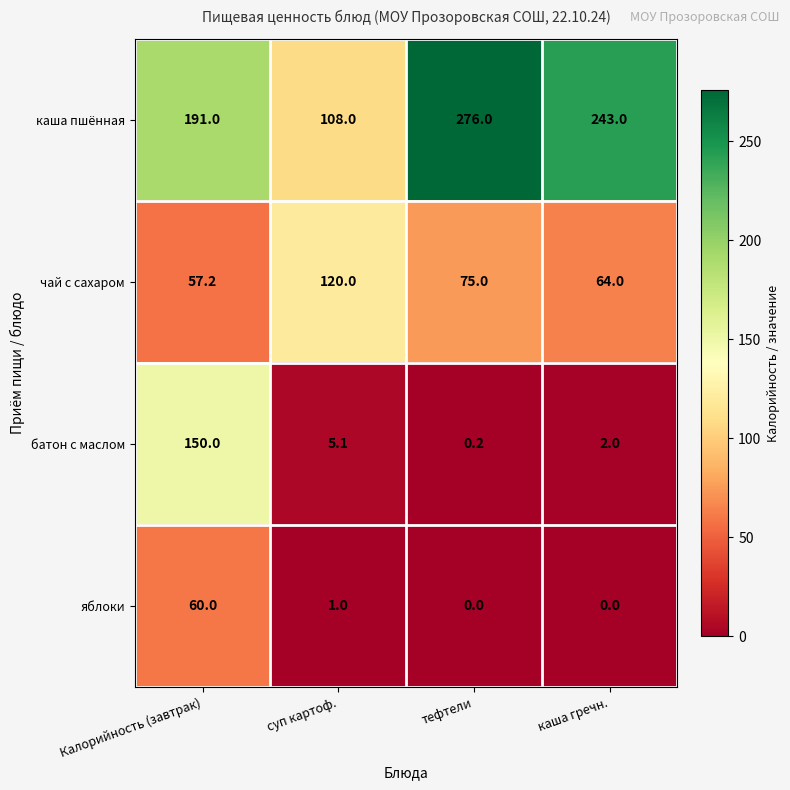

What is the difference between the maximum and second lowest values in the каша пшённая series?

85.0